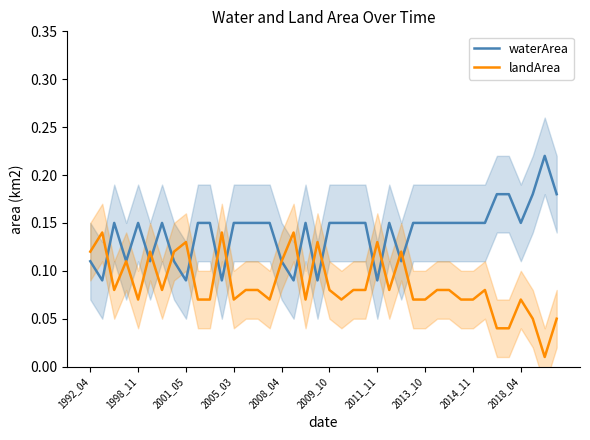

Rank the series at 21 from highest to lowest value.

waterArea, landArea